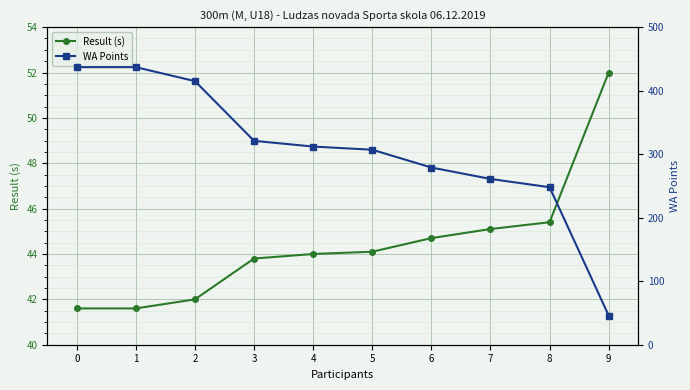

Is the value of Result (s) at 6 greater than the value of WA Points at 2?

No